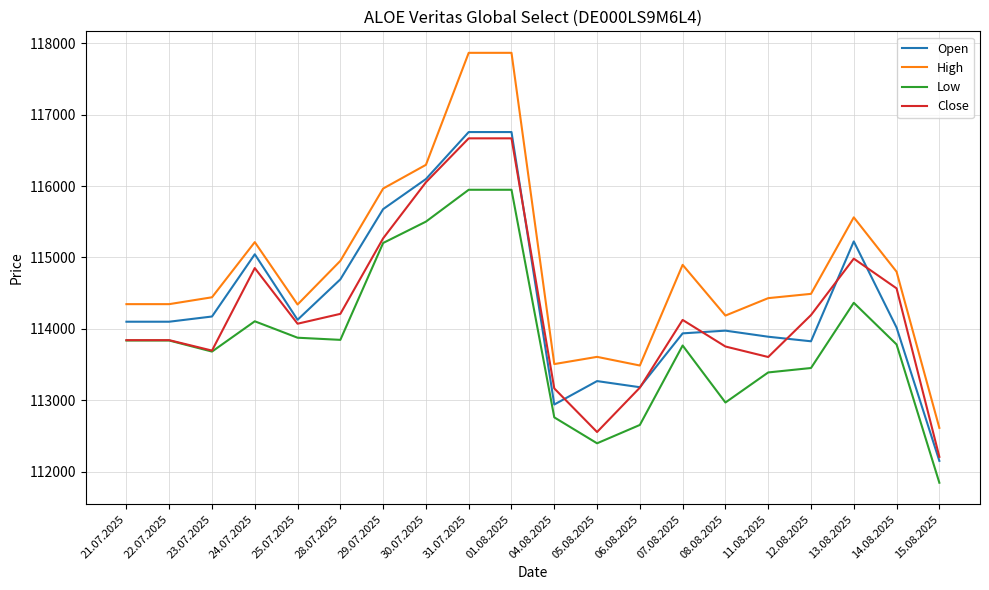

What is the approximate value of High at 24.07.2025, to the nearest 10?

115220